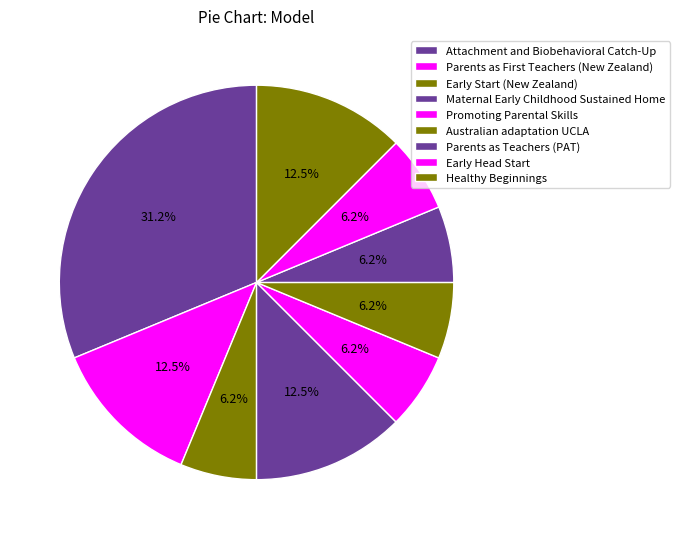

True or false: Early Head Start accounts for 6% of the total.

True